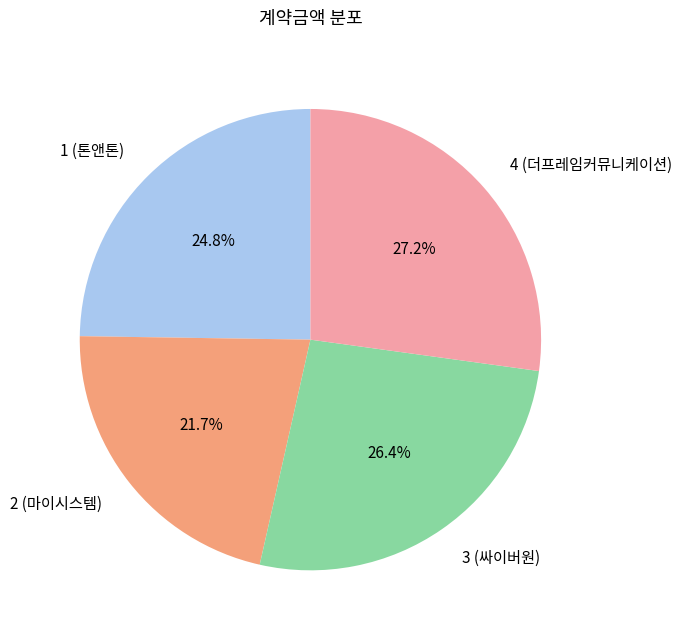

How many slices are in this pie chart?

4